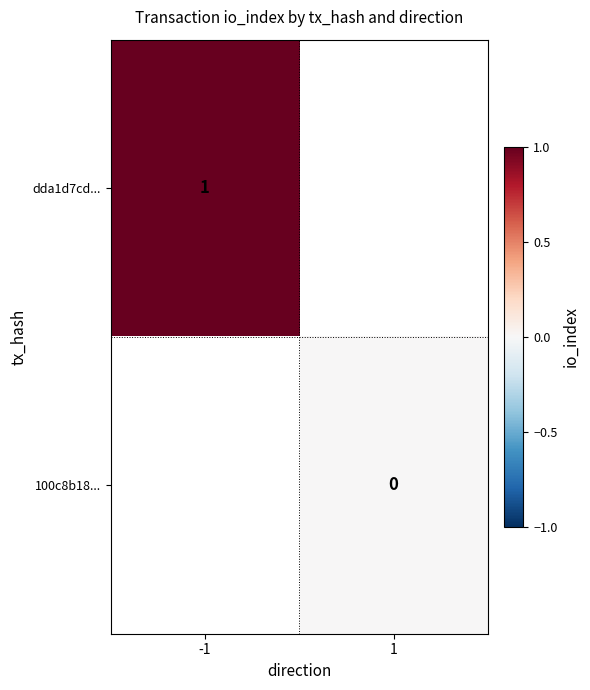

True or false: dda1d7cd... has a value of 1 at -1.

True